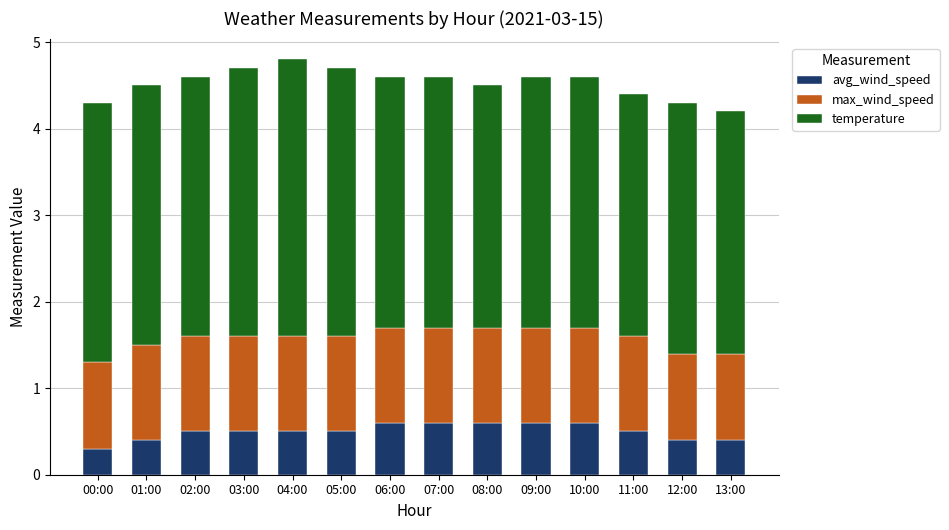

What is the highest value of the avg_wind_speed series?

0.6